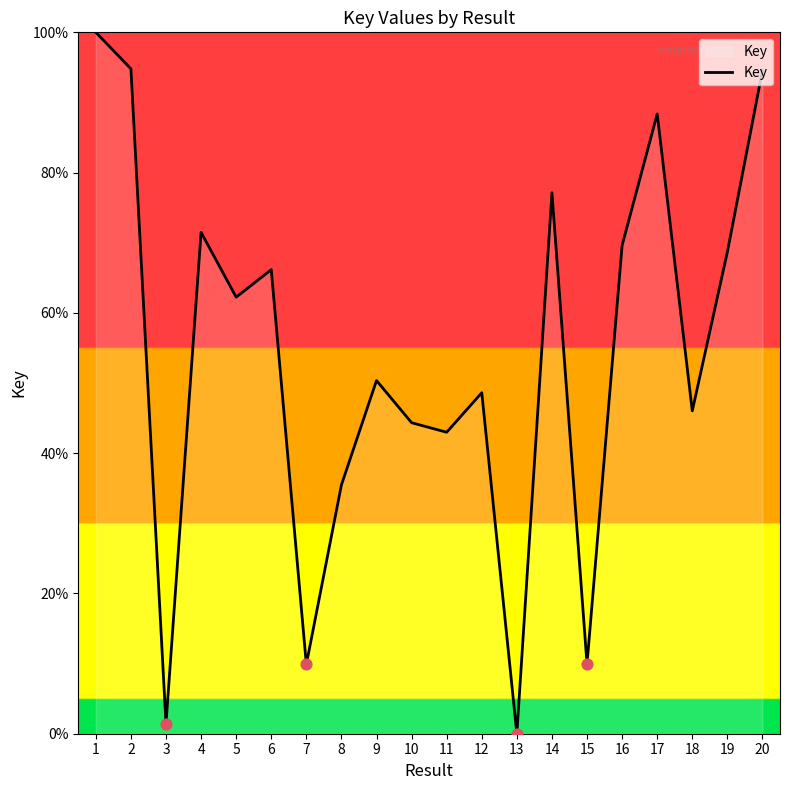

What is the change in value from 4 to 6?

-5.3